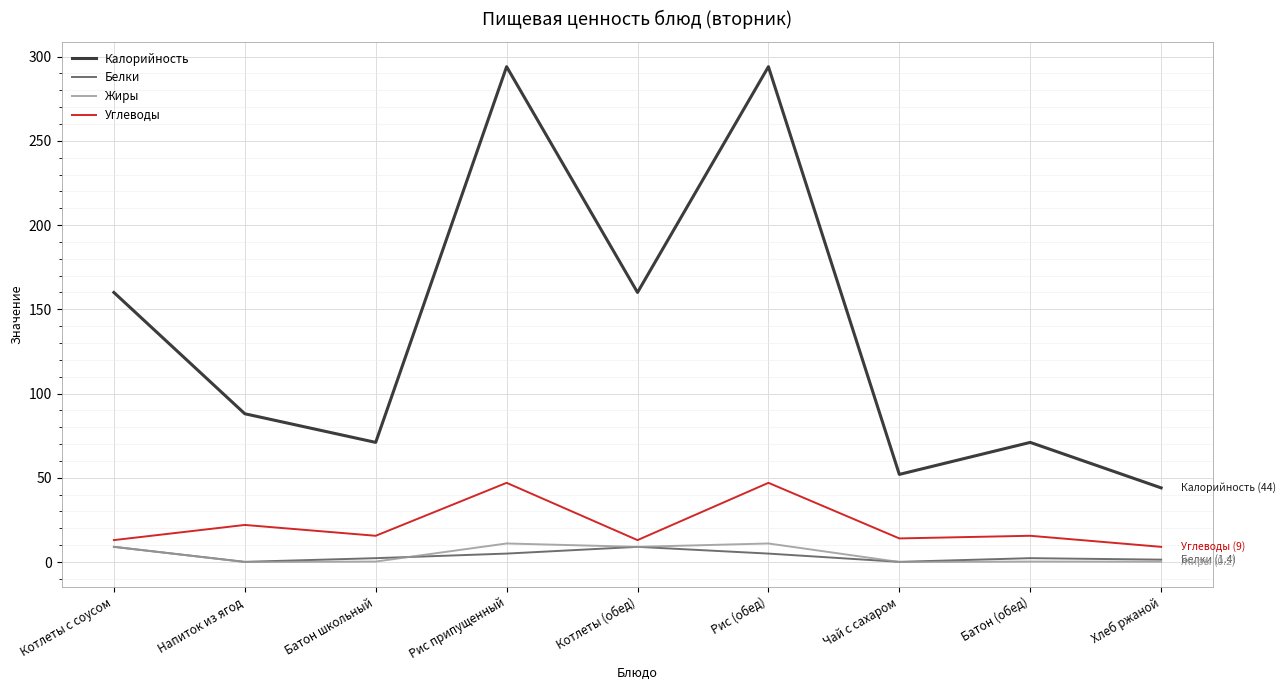

Between Котлеты с соусом and Рис (обед), which series saw the biggest shift?

Калорийность